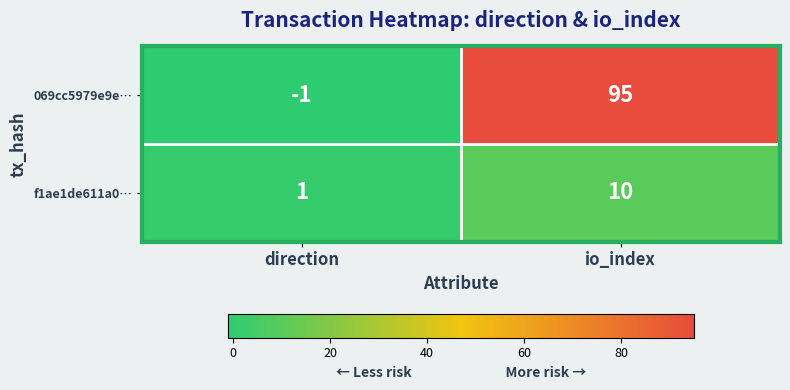

Reading left to right, list all the values displayed in this chart.

069cc5979e9e…: direction=-1	io_index=95
f1ae1de611a0…: direction=1	io_index=10